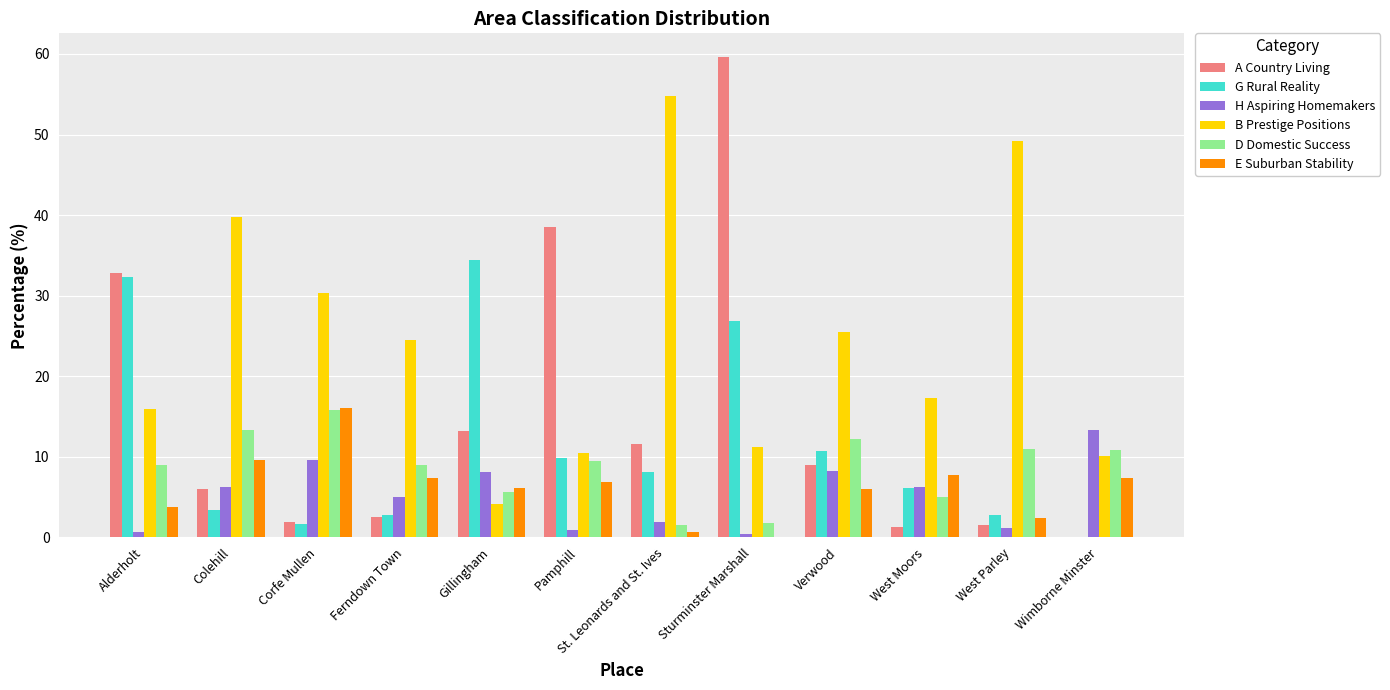

How many values in the G Rural Reality series exceed 8?

6